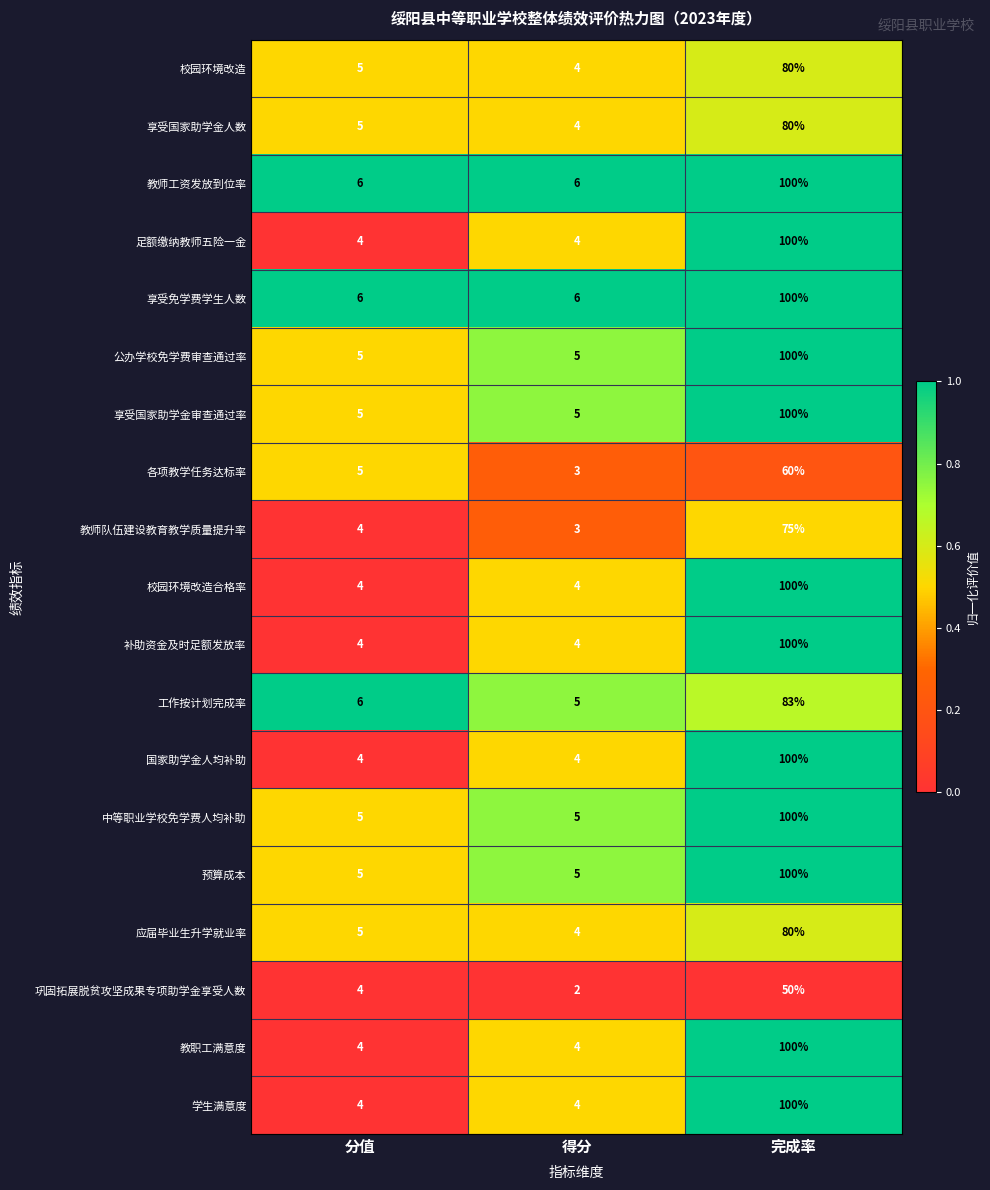

List the labels in order of 应届毕业生升学就业率 value, largest first.

完成率, 分值, 得分